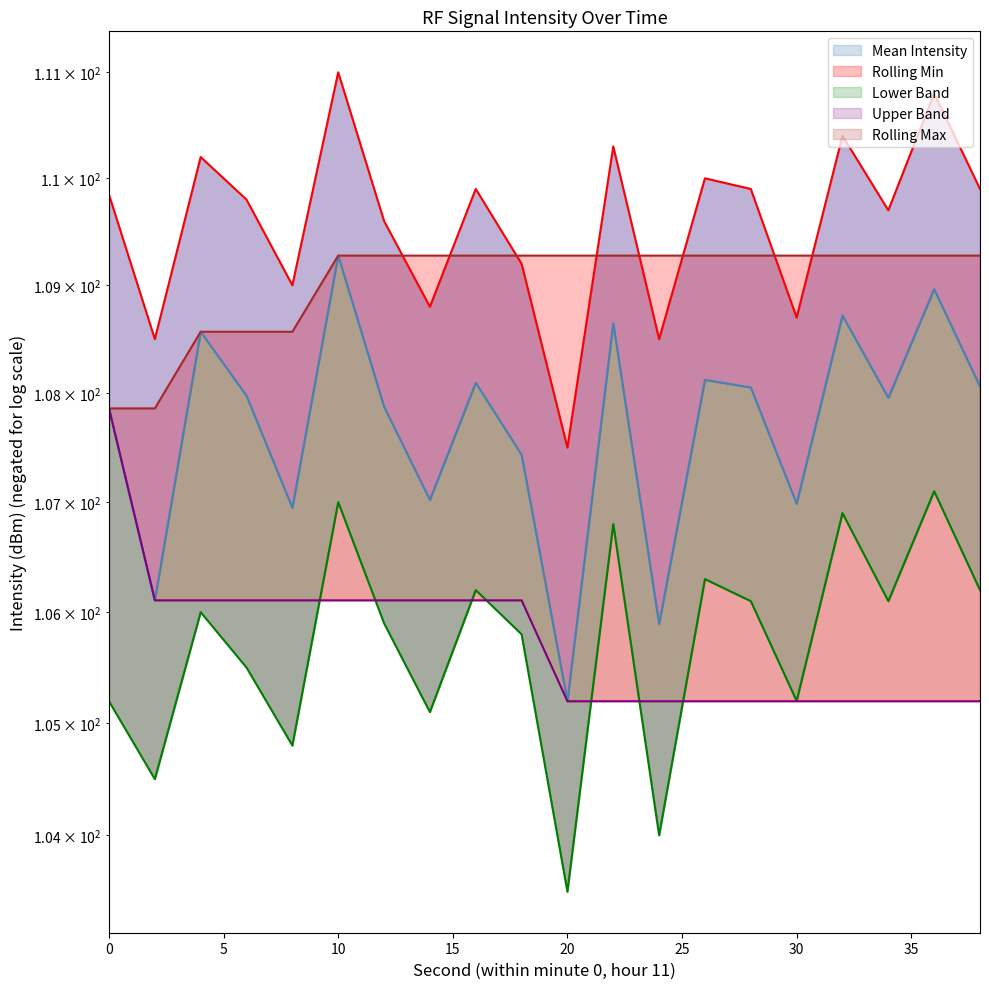

What is the difference between the highest and lowest values at 2?

4.0